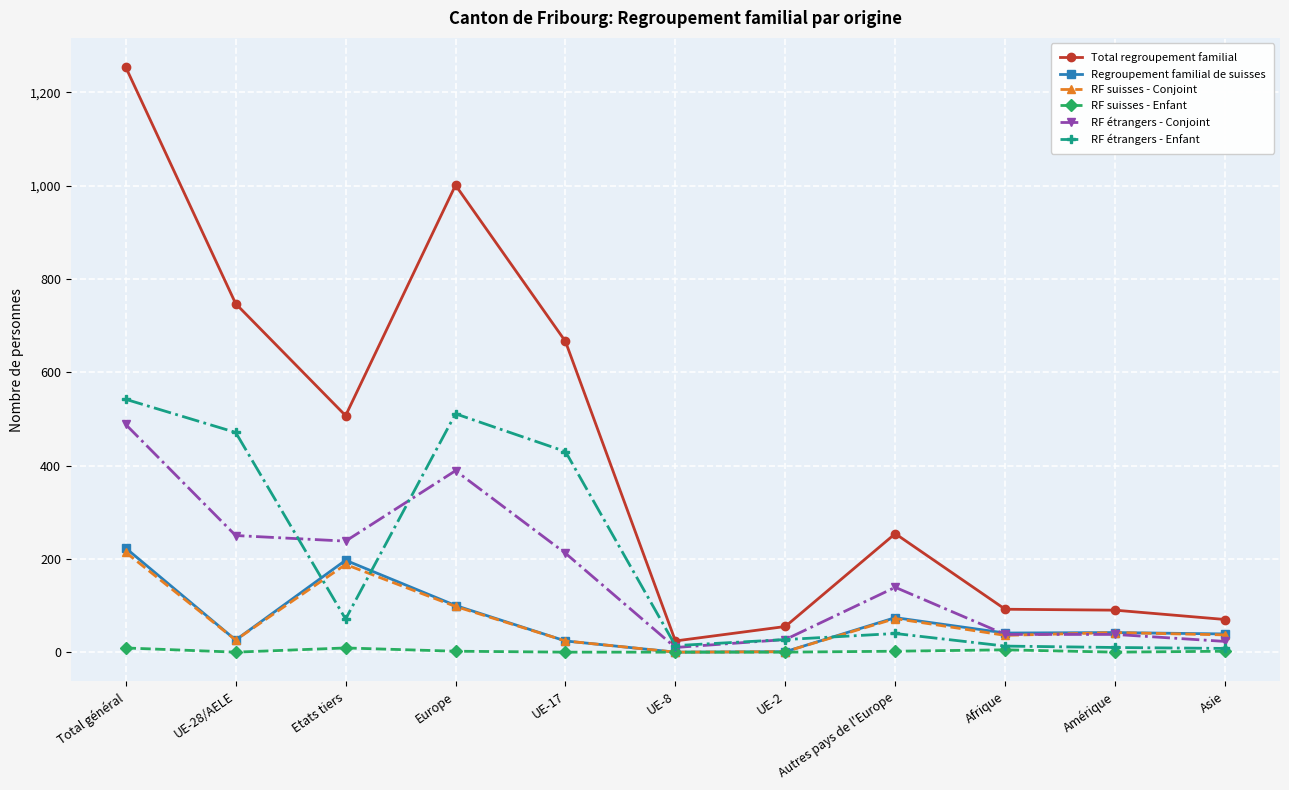

What is the label of the 8th point from the left?

Autres pays de l'Europe